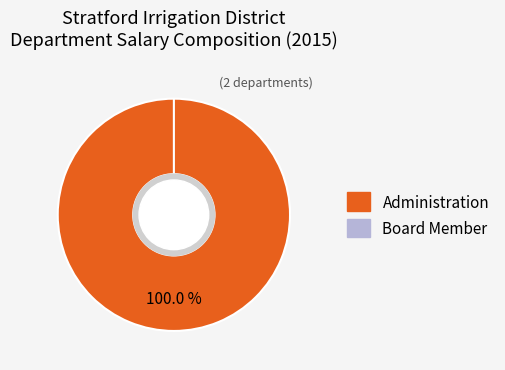

Is it true that Administration is 100% of the pie?

True